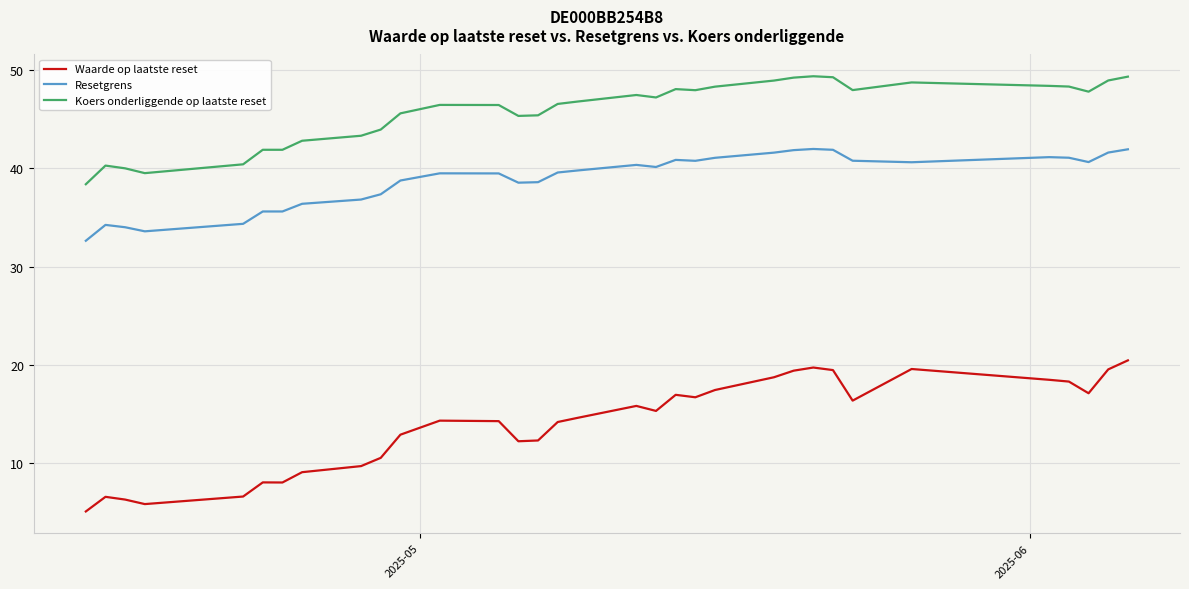

List the series in order of their peak value, lowest first.

Waarde op laatste reset, Resetgrens, Koers onderliggende op laatste reset